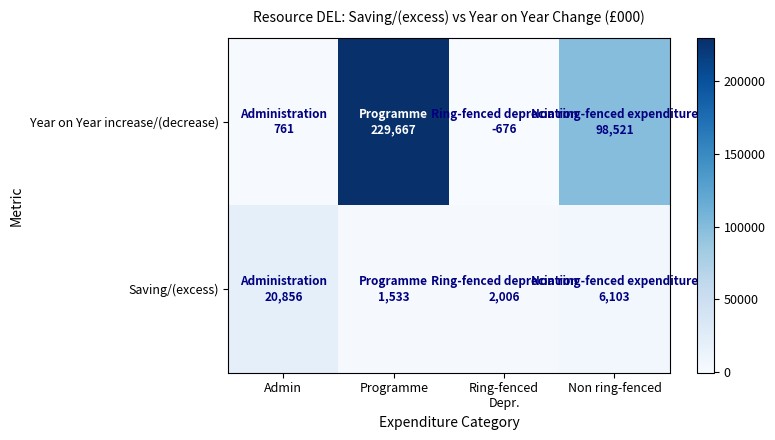

Which series has the largest range (max minus min)?

Year on Year increase/(decrease)